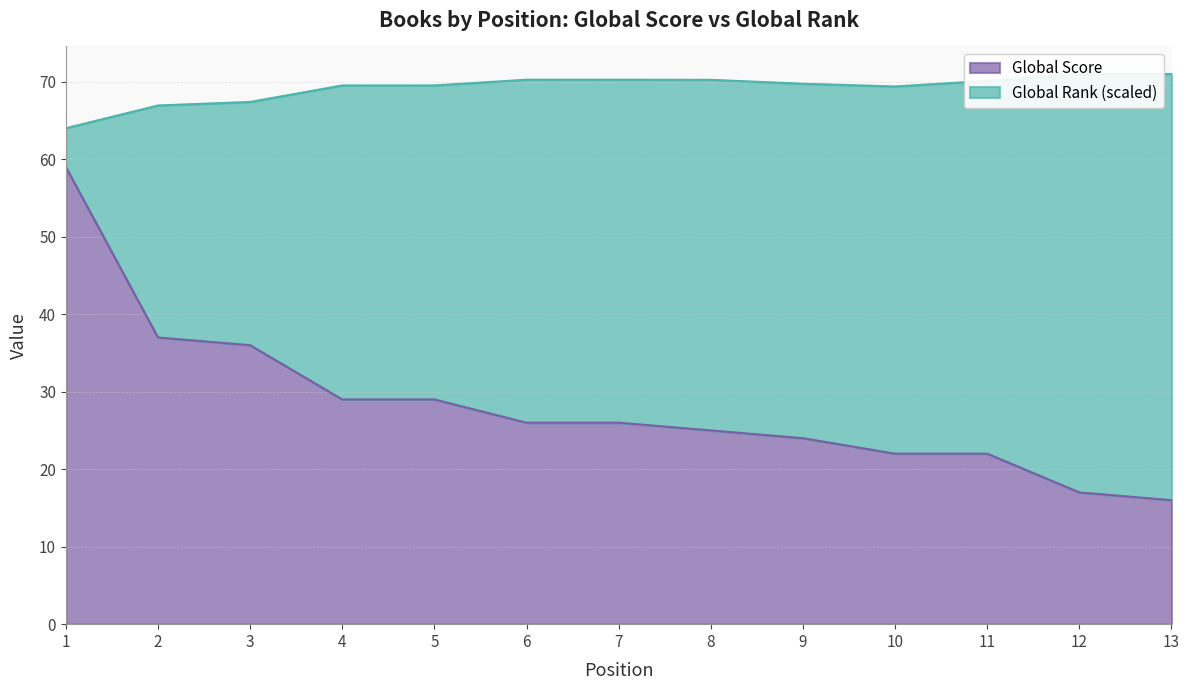

Reading left to right, list all the values displayed in this chart.

1=59	2=37	3=36	4=29	5=29	6=26	7=26	8=25	9=24	10=22	11=22	12=17	13=16